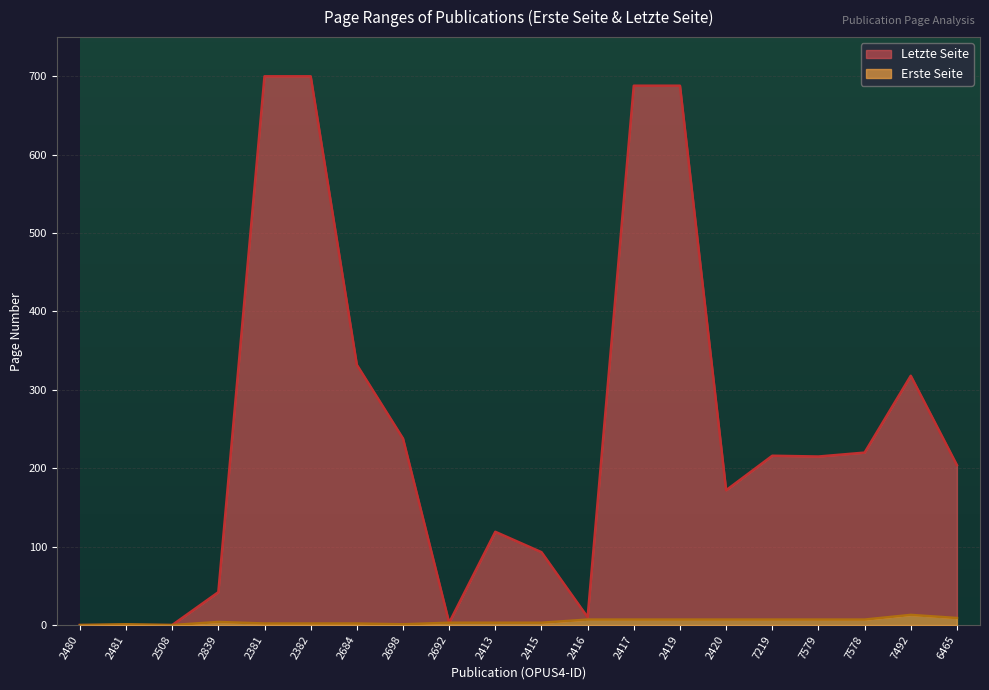

What is the label of the 18th point from the right?

2508